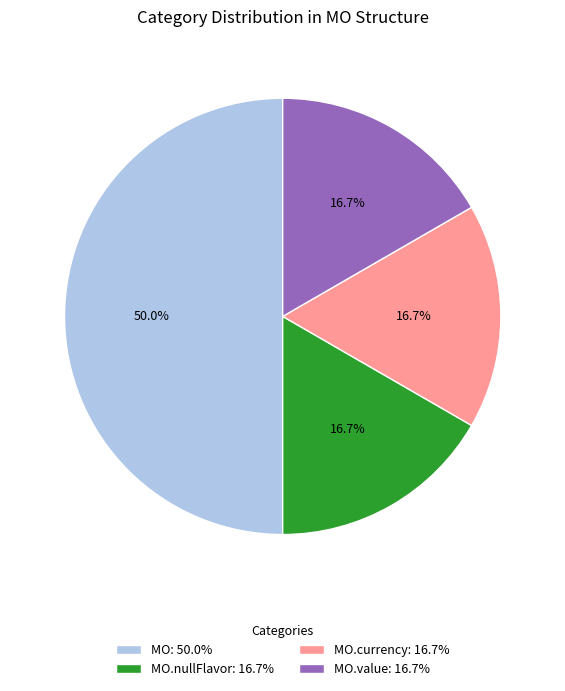

How many segments does this pie chart have?

4